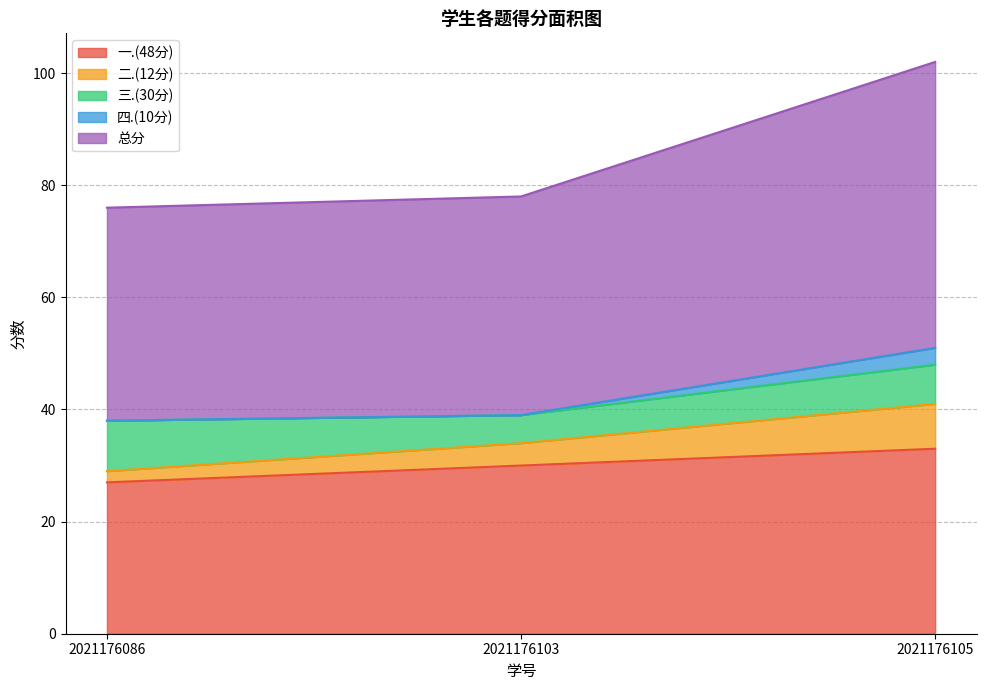

Does the chart display data point markers on the line(s)?

No